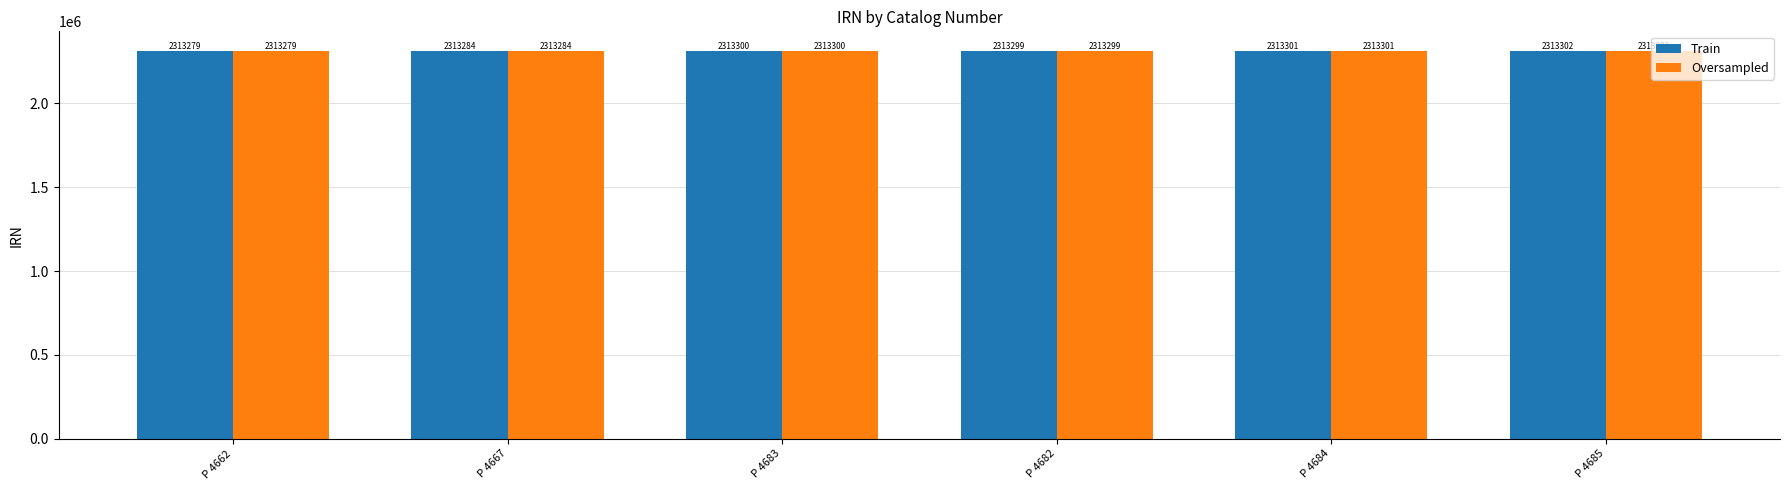

How many distinct data groups are displayed?

2